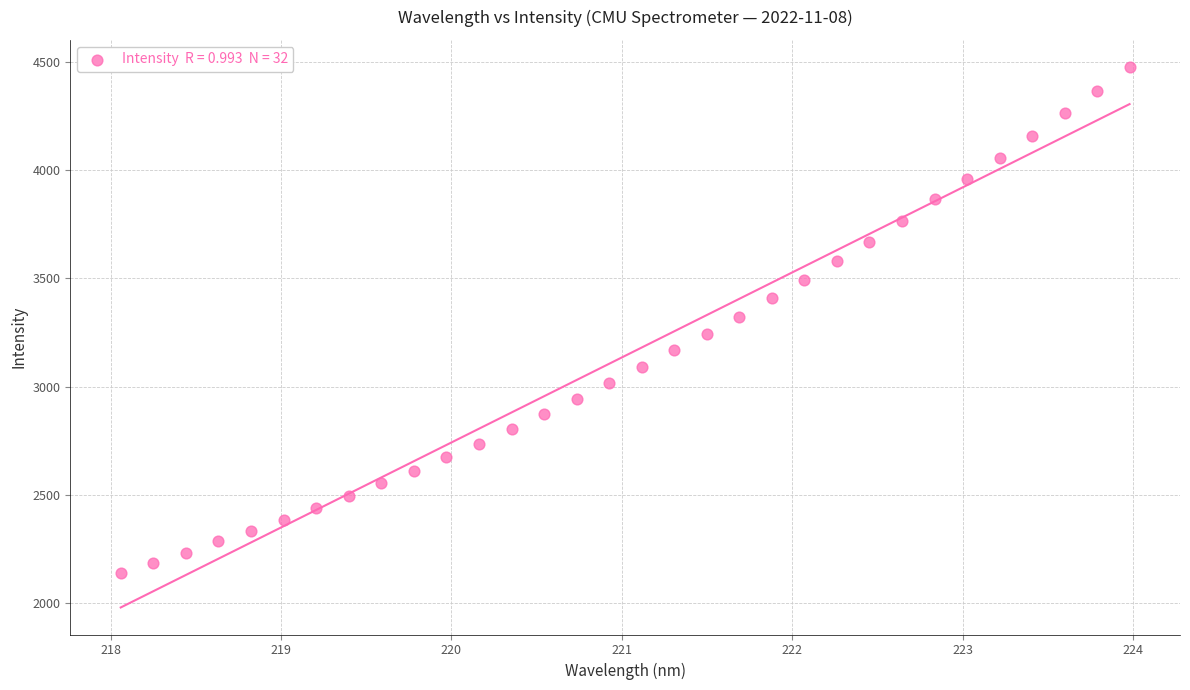

What is the range of Y values (max minus min)?

2337.5